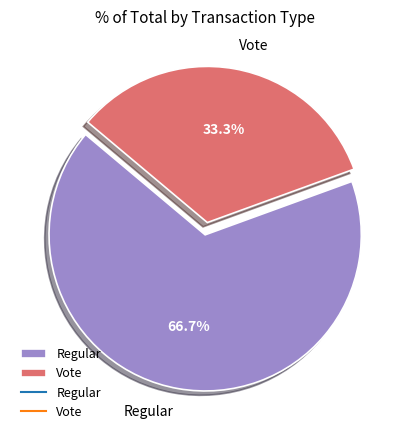

Which category has the biggest portion of the pie?

Regular